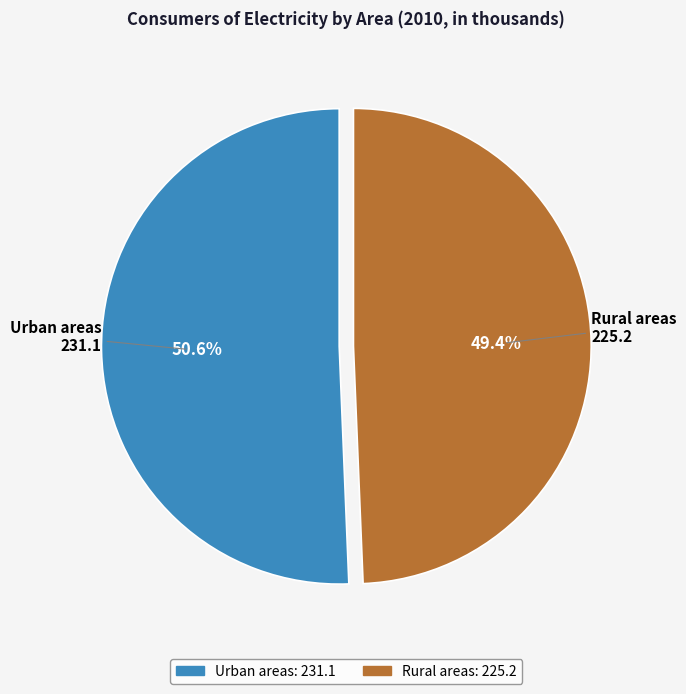

Which category has the smallest portion of the pie?

Rural areas